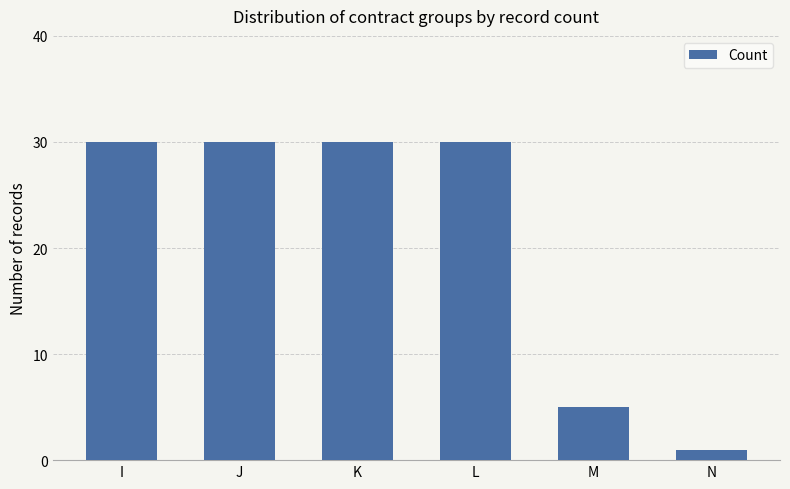

How many series are shown in this chart?

1